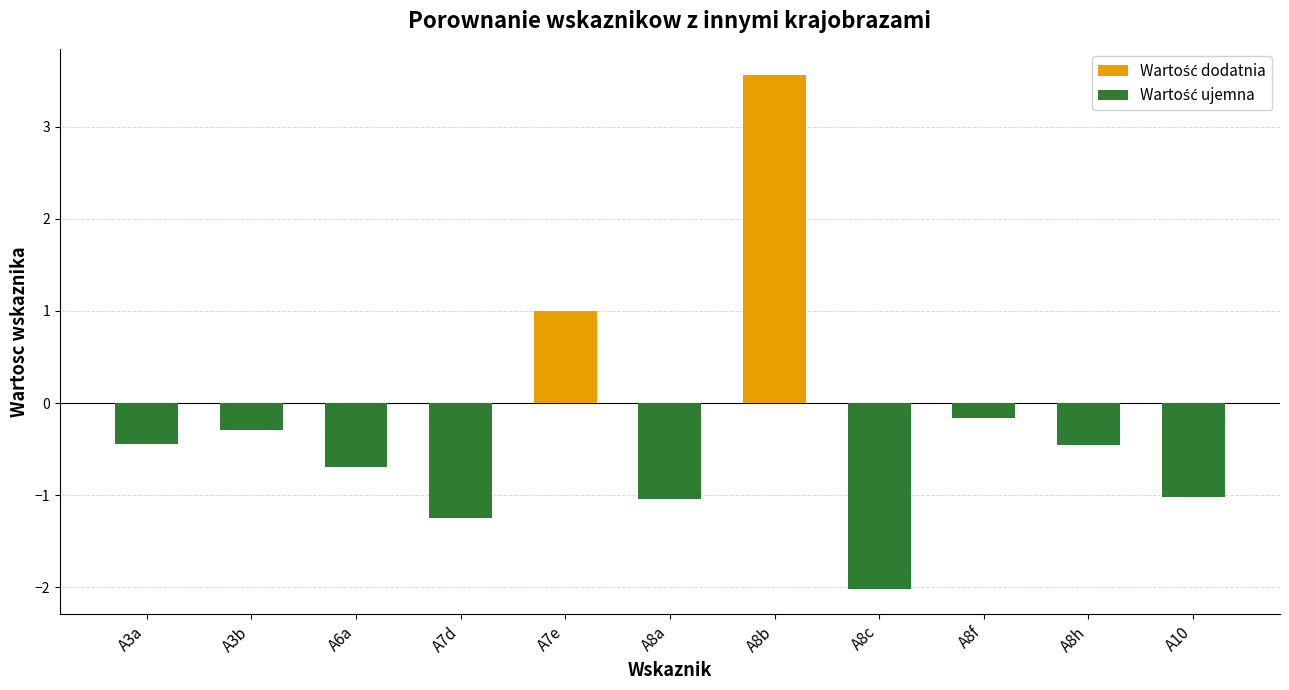

At which category does the chart reach its minimum across all series?

A8c